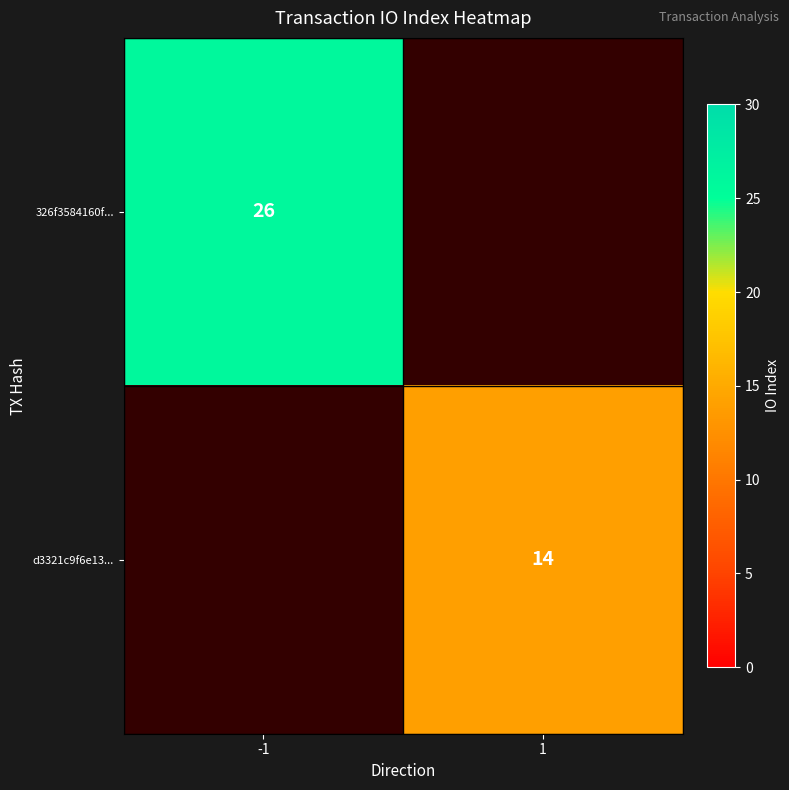

True or false: d3321c9f6e13... has a value of 9 at 1.

False